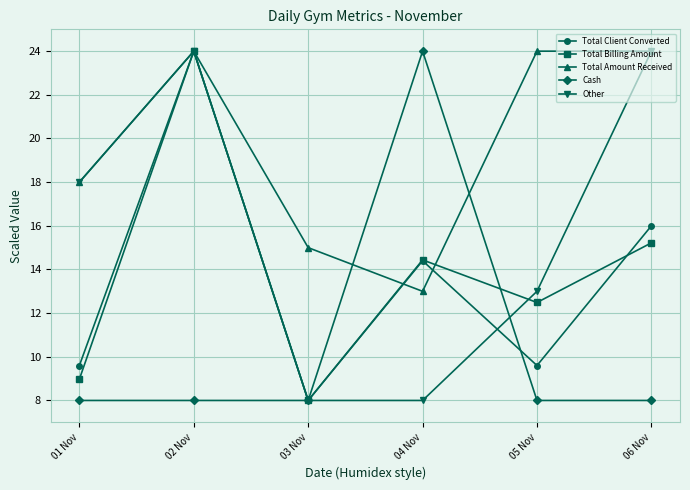

Reading right to left, transcribe all the data shown in this chart.

Total Client Converted: 06 Nov=16.0	05 Nov=9.6	04 Nov=14.4	03 Nov=8.0	02 Nov=24.0	01 Nov=9.6
Total Billing Amount: 06 Nov=15.2	05 Nov=12.5	04 Nov=14.4	03 Nov=8.0	02 Nov=24.0	01 Nov=9.0
Total Amount Received: 06 Nov=24.0	05 Nov=24.0	04 Nov=13.0	03 Nov=15.0	02 Nov=24.0	01 Nov=18.0
Cash: 06 Nov=8.0	05 Nov=8.0	04 Nov=24.0	03 Nov=8.0	02 Nov=8.0	01 Nov=8.0
Other: 06 Nov=24.0	05 Nov=13.0	04 Nov=8.0	03 Nov=8.0	02 Nov=24.0	01 Nov=18.0